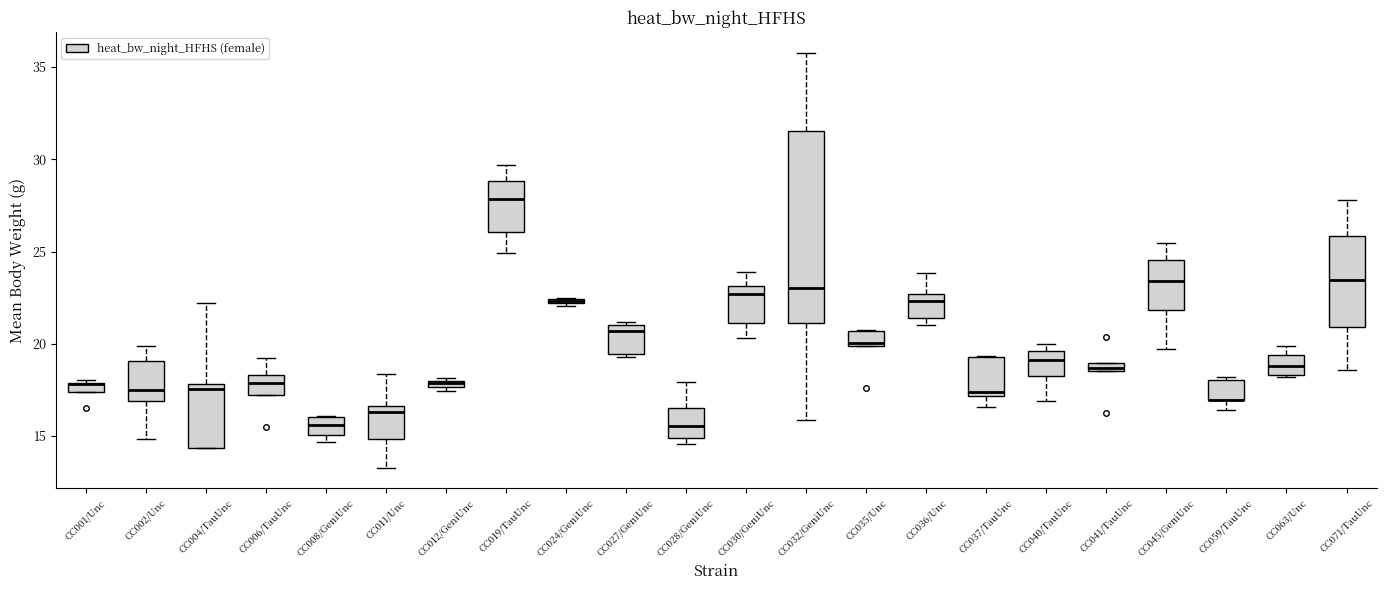

Where is the upper edge of the box for CC001/Unc on the y-axis? The values are not printed on the chart, so give them approximately, as read against the axis.

18.0